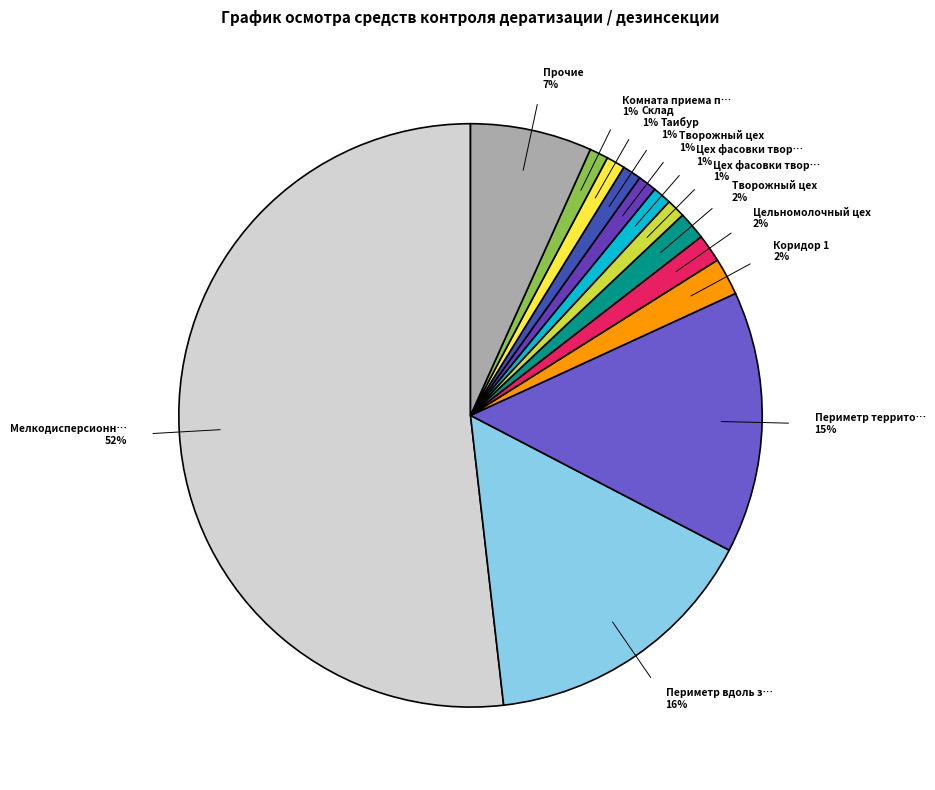

What is the largest slice in the pie chart?

Мелкодисперсионное орошение